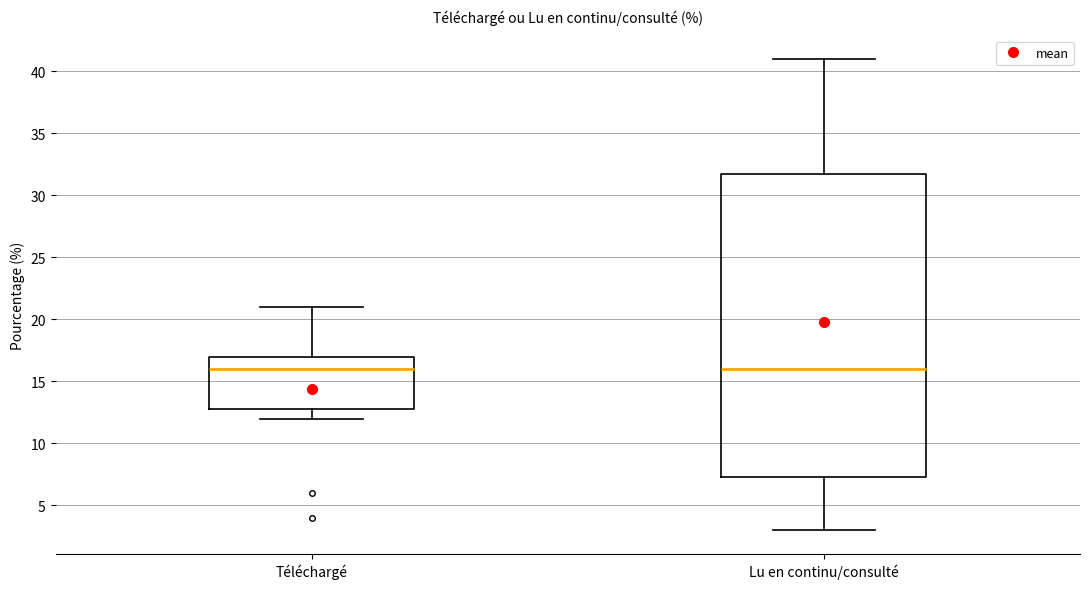

Reading left to right, transcribe this box plot: for each box, give where its median line is, the range the box spans, and where its two whiskers end, as read against the y-axis. The values are not printed on the chart, so give them approximately, as read against the axis.

Téléchargé: median 16.0, box 13.0 to 17.0, whiskers 12.0 to 21.0
Lu en continu/consulté: median 16.0, box 7.5 to 32.0, whiskers 3.0 to 41.0